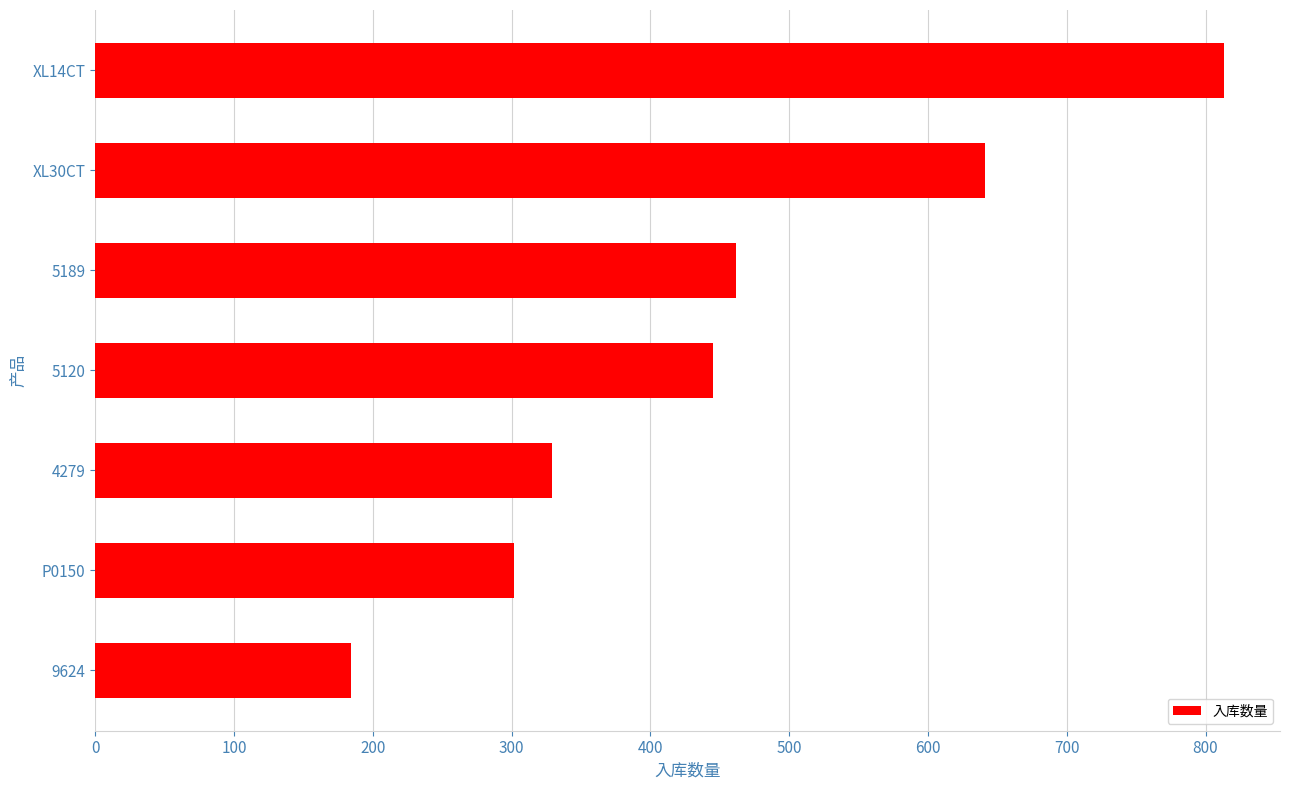

What value does the data have at P0150, to the nearest 10?

300